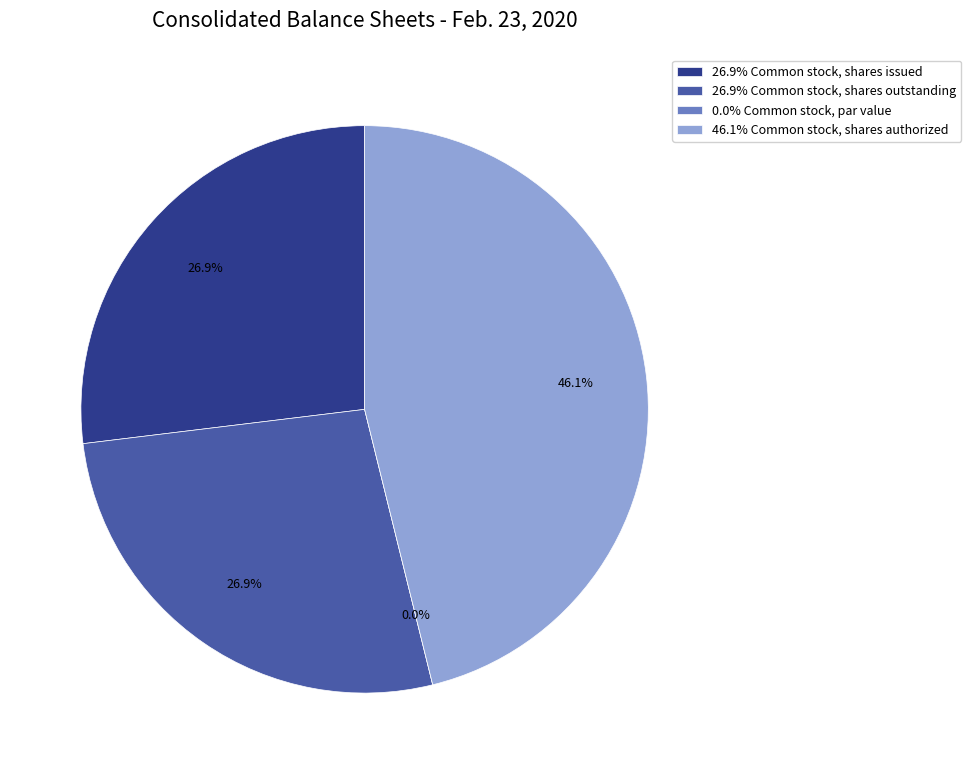

Is it true that Common stock, shares issued is 27% of the pie?

True